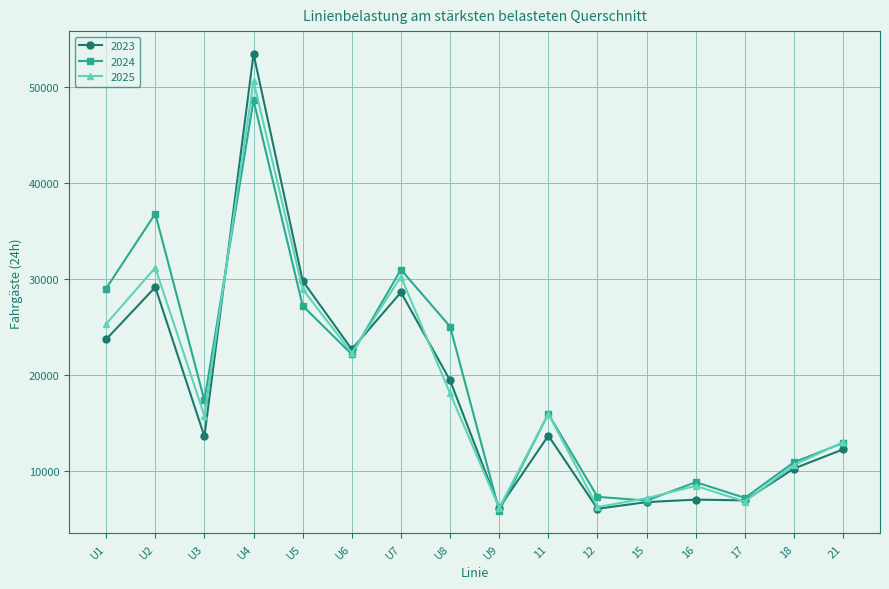

Where is the first local maximum for 2023?

U2